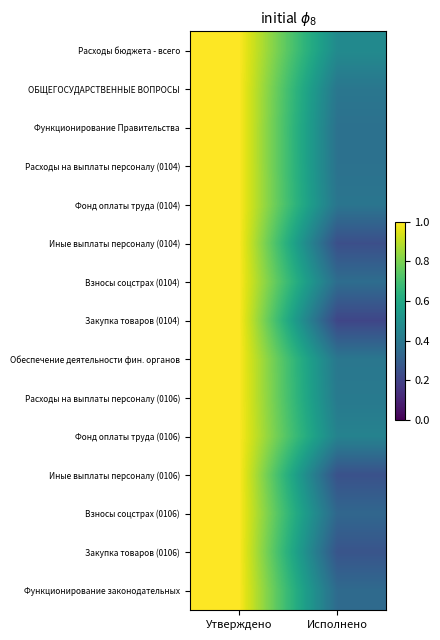

Reading right to left, extract all data points from this chart.

Расходы бюджета - всего: Исполнено=0.5	Утверждено=1.0
ОБЩЕГОСУДАРСТВЕННЫЕ ВОПРОСЫ: Исполнено=0.4	Утверждено=1.0
Функционирование Правительства: Исполнено=0.4	Утверждено=1.0
Расходы на выплаты персоналу (0104): Исполнено=0.4	Утверждено=1.0
Фонд оплаты труда (0104): Исполнено=0.4	Утверждено=1.0
Иные выплаты персоналу (0104): Исполнено=0.2	Утверждено=1.0
Взносы соцстрах (0104): Исполнено=0.4	Утверждено=1.0
Закупка товаров (0104): Исполнено=0.2	Утверждено=1.0
Обеспечение деятельности фин. органов: Исполнено=0.4	Утверждено=1.0
Расходы на выплаты персоналу (0106): Исполнено=0.4	Утверждено=1.0
Фонд оплаты труда (0106): Исполнено=0.4	Утверждено=1.0
Иные выплаты персоналу (0106): Исполнено=0.2	Утверждено=1.0
Взносы соцстрах (0106): Исполнено=0.3	Утверждено=1.0
Закупка товаров (0106): Исполнено=0.3	Утверждено=1.0
Функционирование законодательных: Исполнено=0.3	Утверждено=1.0